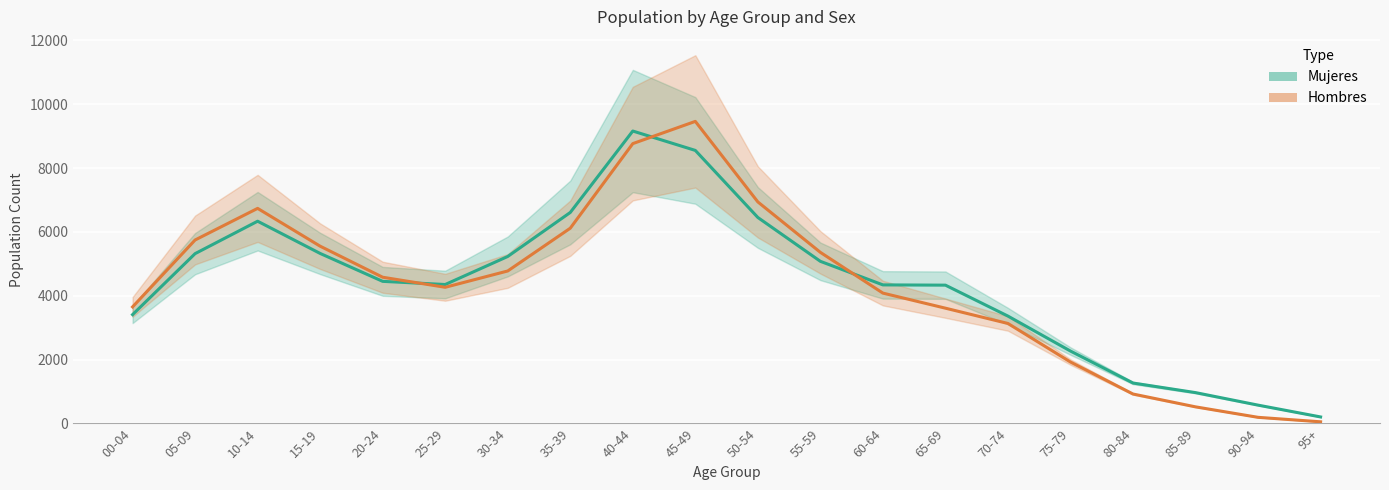

The Mujeres series shows 1349 at 00-04. True or false?

False